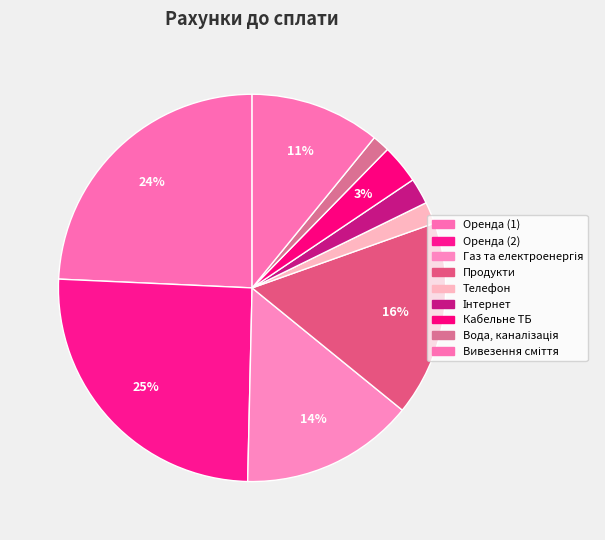

Is the sum of Вода, каналізація and Газ та електроенергія greater than half?

No